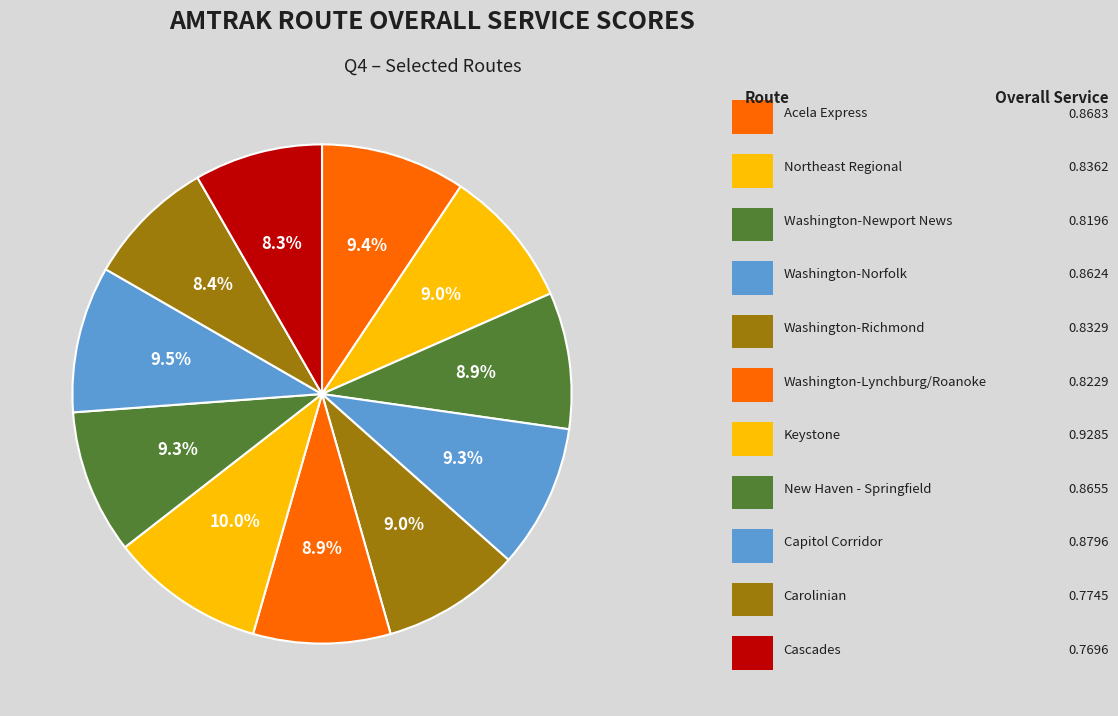

How many slices are in this pie chart?

11